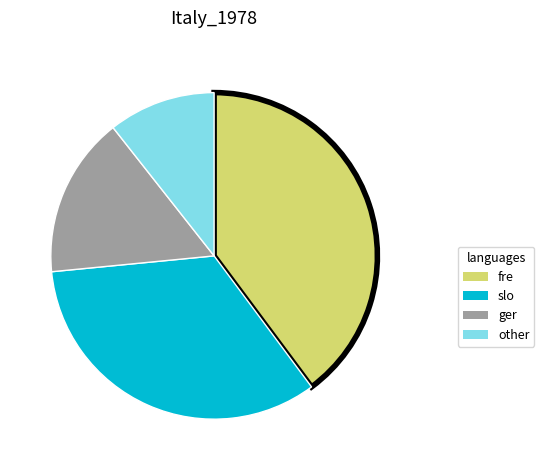

Does any single category account for the majority?

No